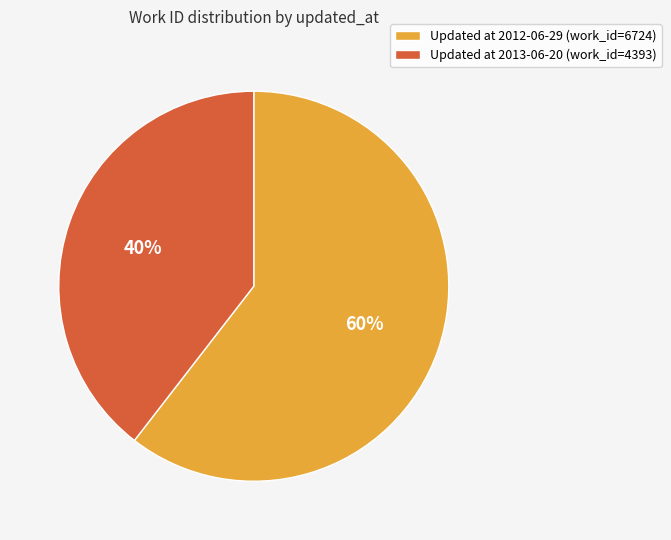

How many segments does this pie chart have?

2